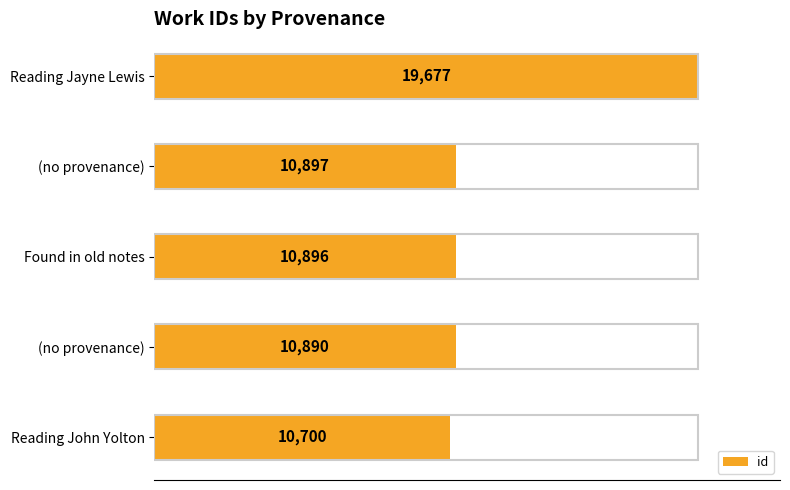

How many categories are shown in the chart?

5